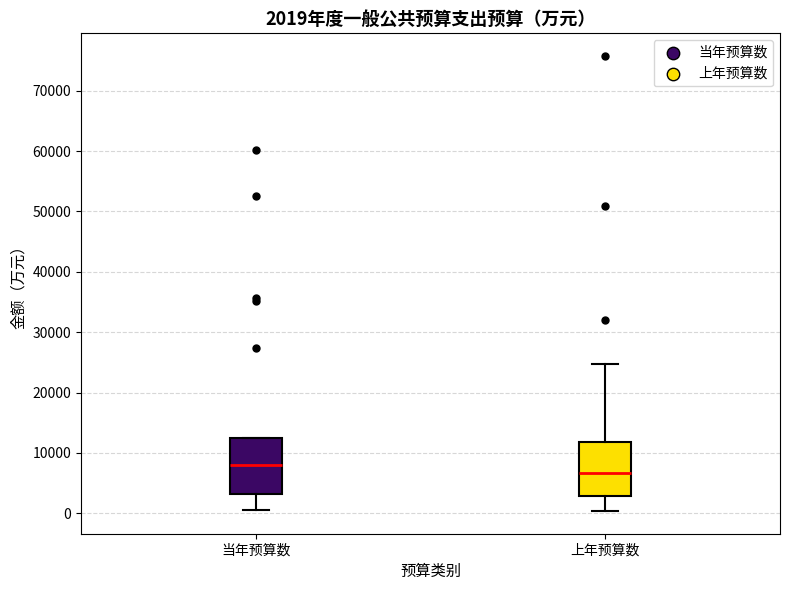

Which box has the lowest median line?

上年预算数